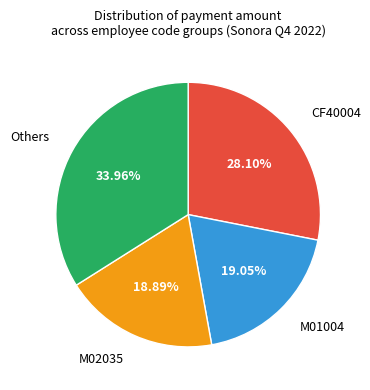

Is there any slice that represents more than half of the pie?

No